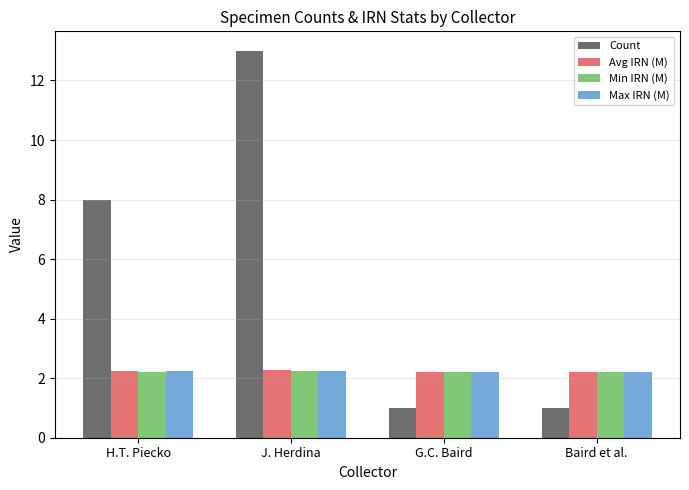

What is the smallest value displayed?

1.0